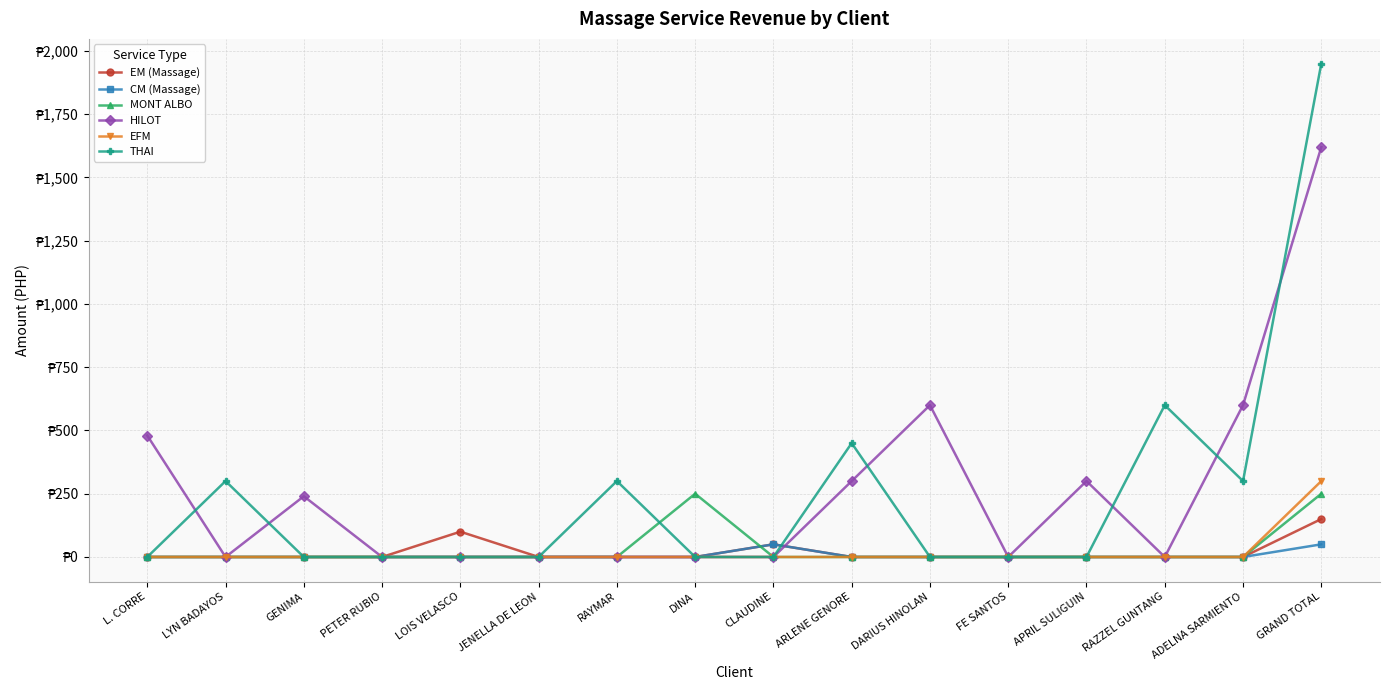

What is the label of the 6th point from the right?

DARIUS HINOLAN